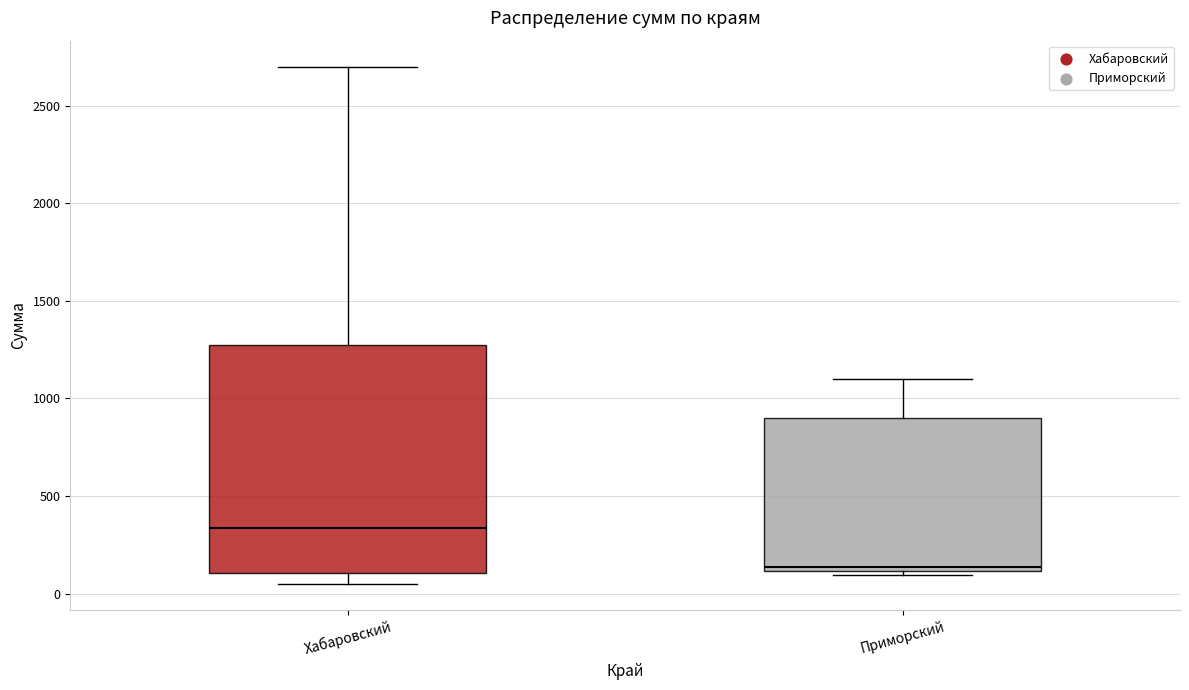

Reading left to right, read every box against the y-axis: the position of its median line, the range the box covers, and the ends of its whiskers. The values are not printed on the chart, so give them approximately, as read against the axis.

Хабаровский: median 350, box 100 to 1300, whiskers 50 to 2700
Приморский: median 150, box 100 to 900, whiskers 100 (just below the box's lower edge) to 1100